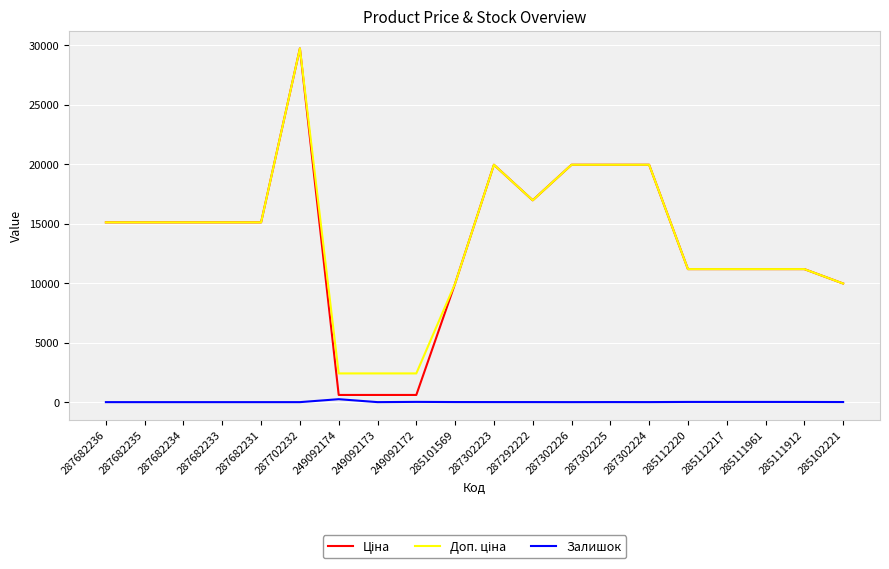

Which category has the highest value across all series?

287702232